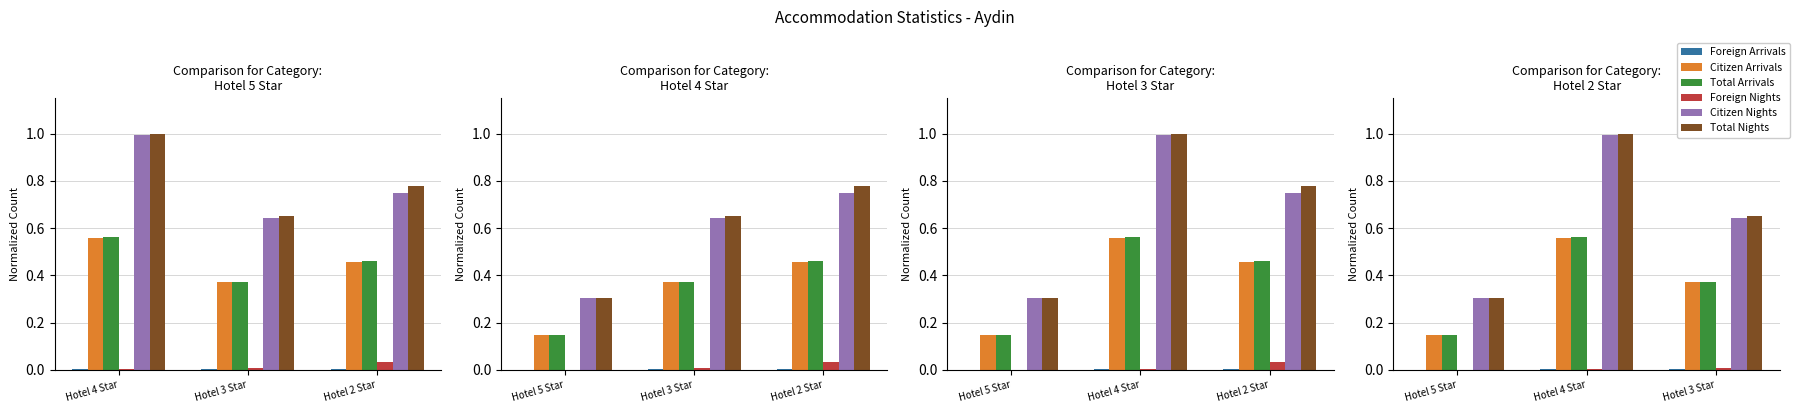

How many groups of bars are there?

3